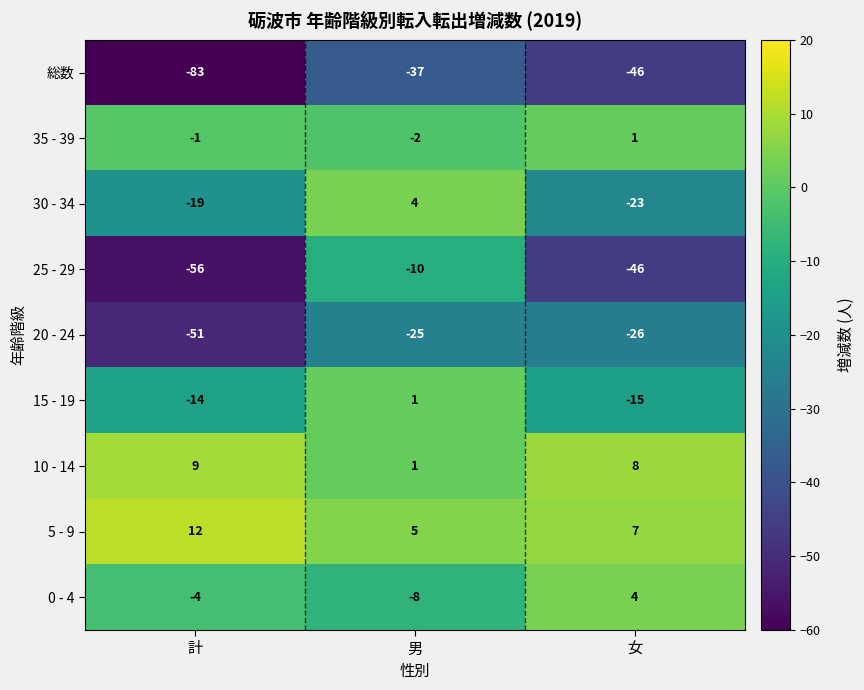

How many series are shown in this chart?

9